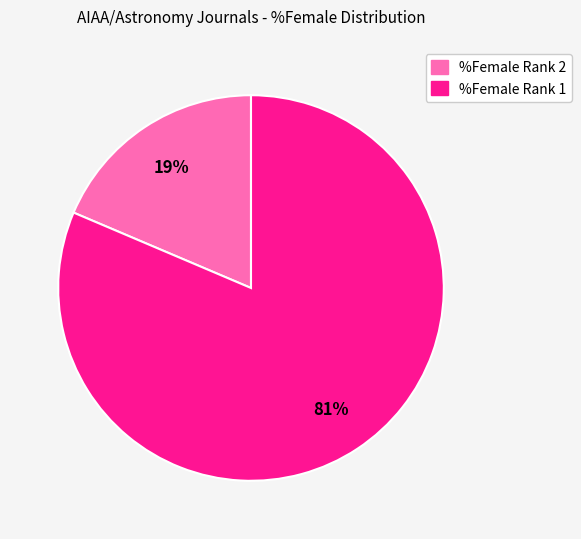

To the nearest percent, what is the average slice percentage?

50%